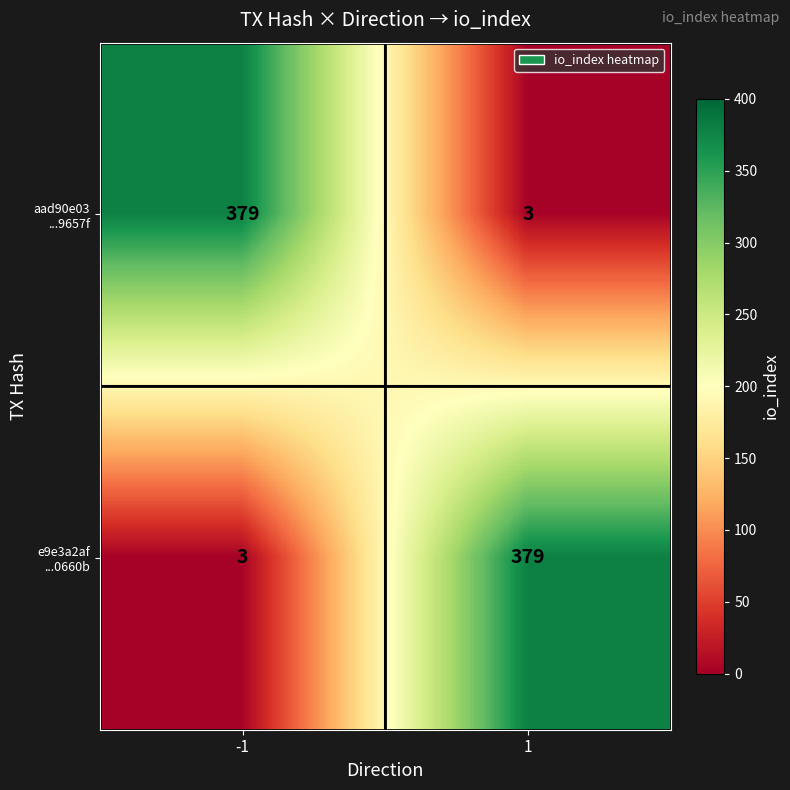

At how many categories does at least one series exceed 284?

2